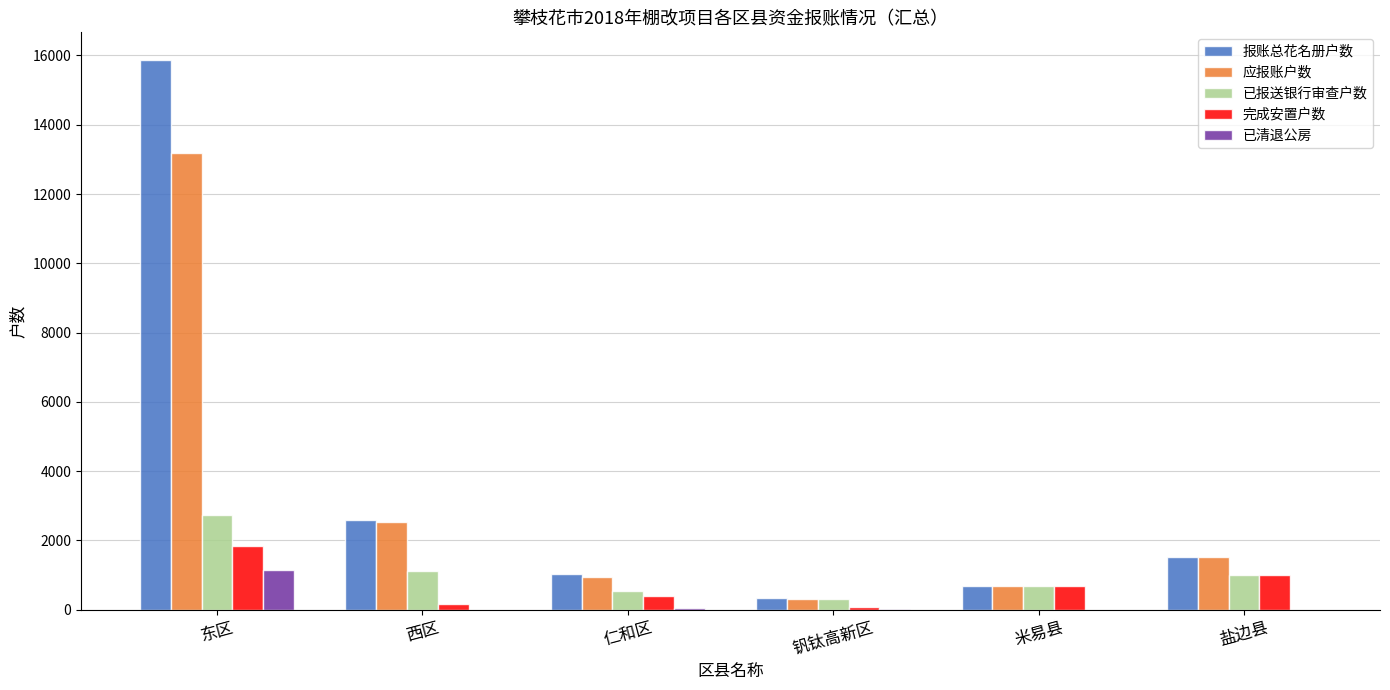

What is the spread (max minus min) of values at 西区?

2588